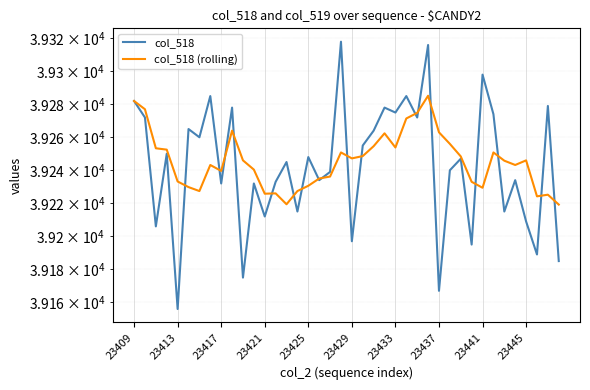

What is the difference between the col_518 values at 18 and 35?

5.0